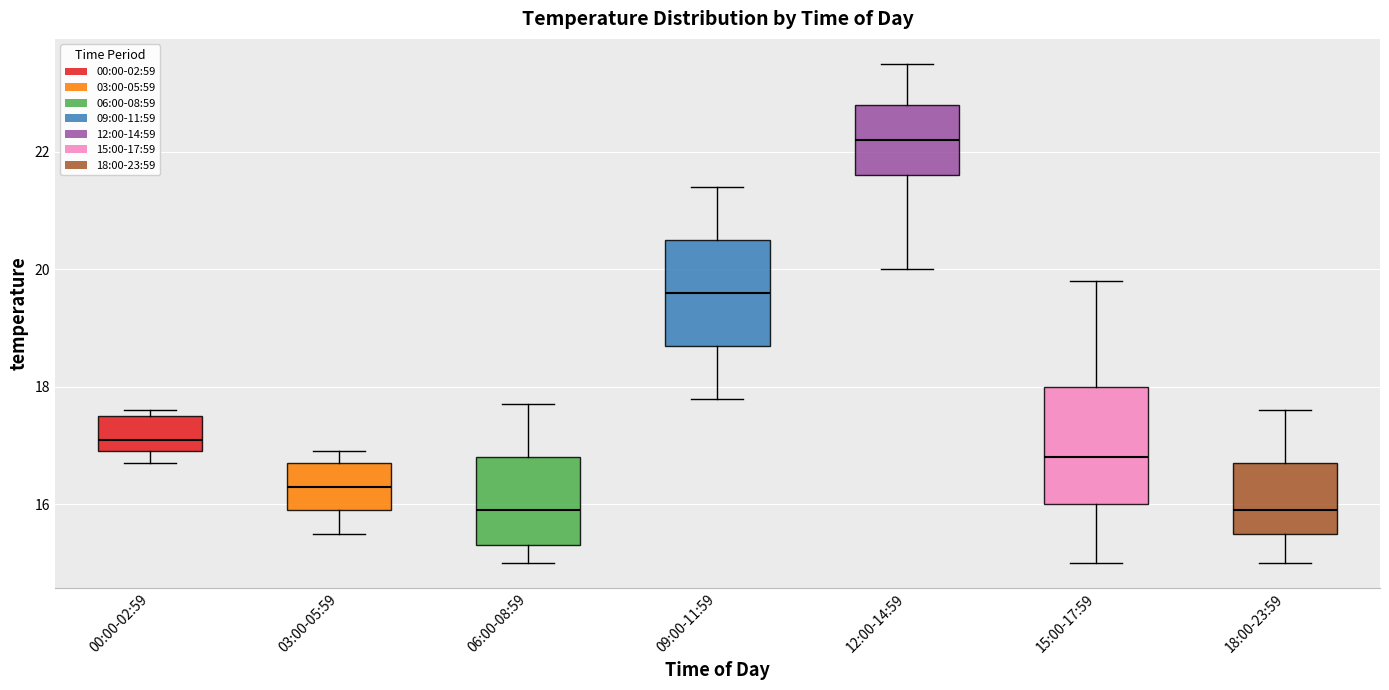

Which box has the highest median line?

12:00-14:59